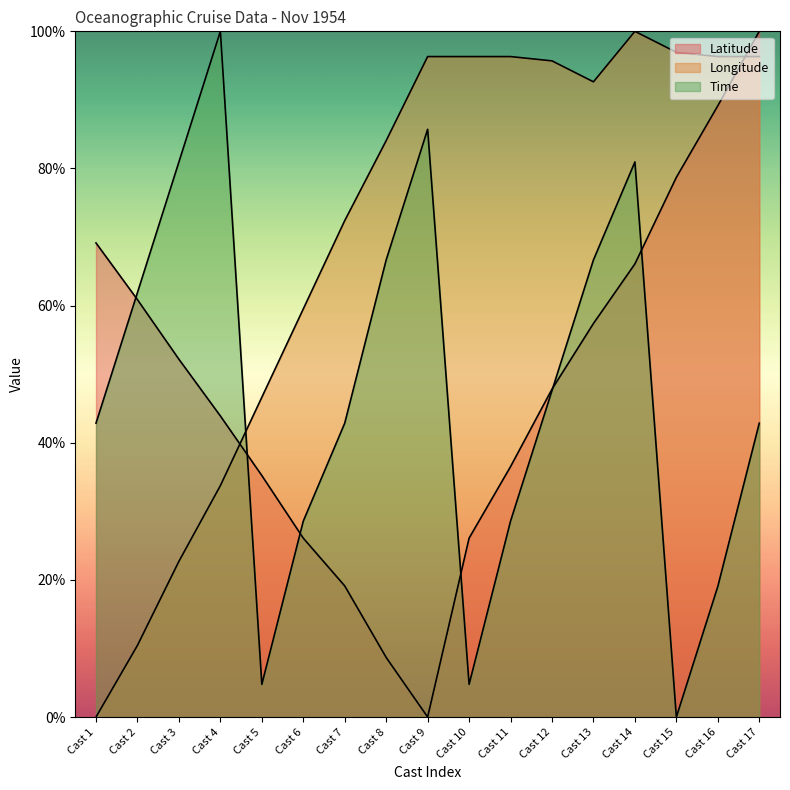

How many lines are shown in the chart?

3